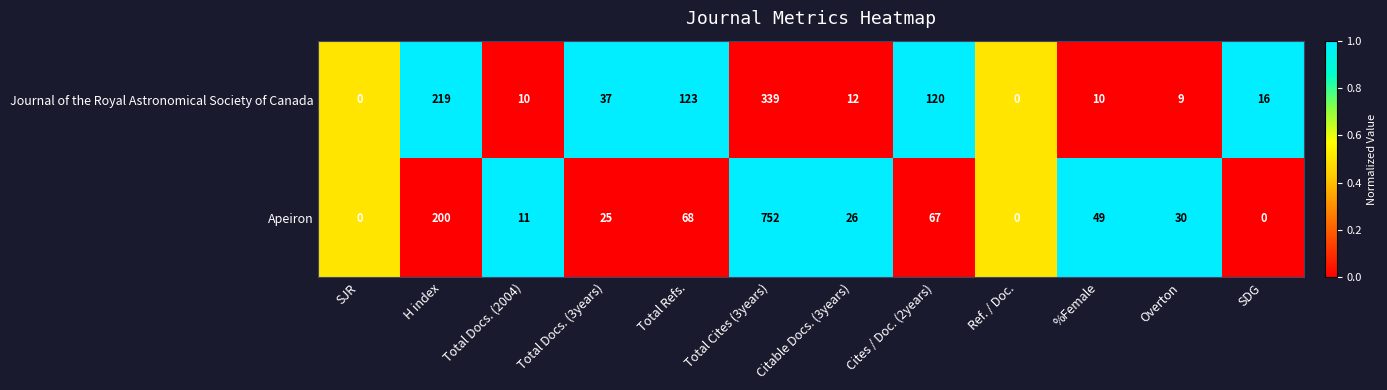

Between Total Refs. and Ref. / Doc., which series saw the biggest shift?

Journal of the Royal Astronomical Society of Canada